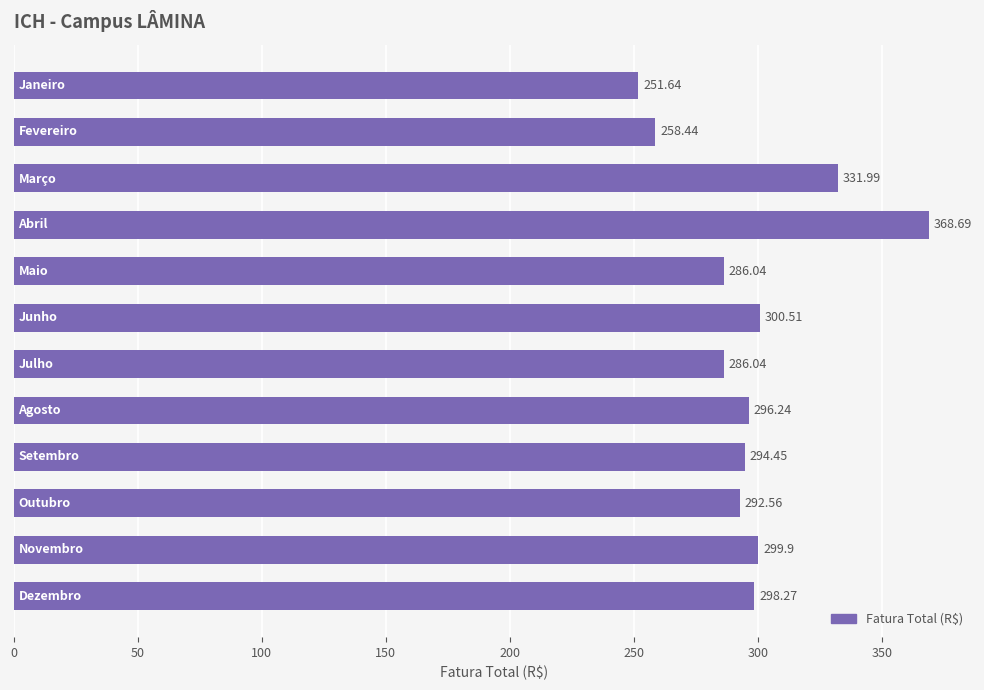

How many data points does each series have?

12